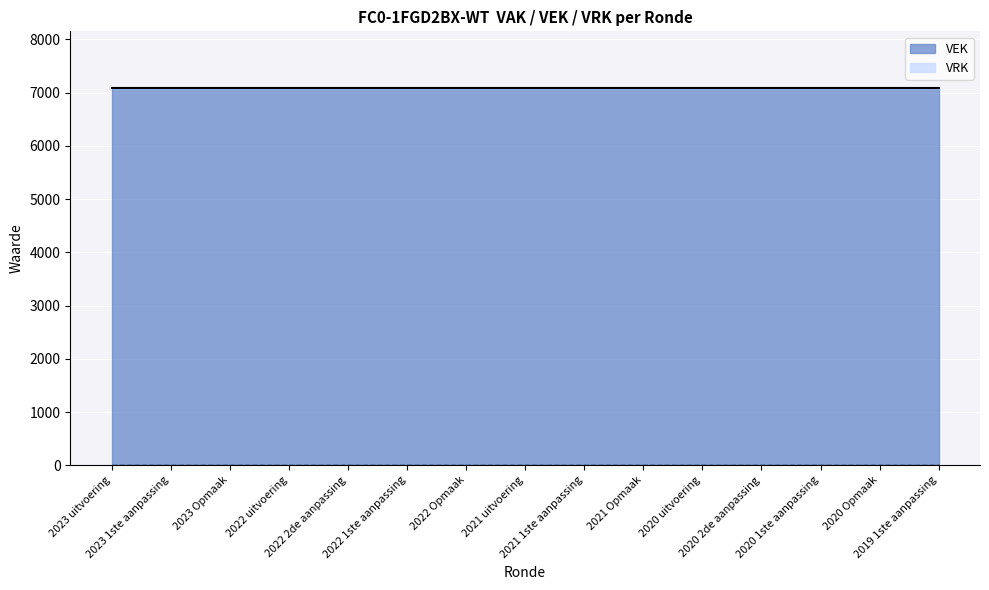

What are all the series names shown in the legend?

VEK, VRK